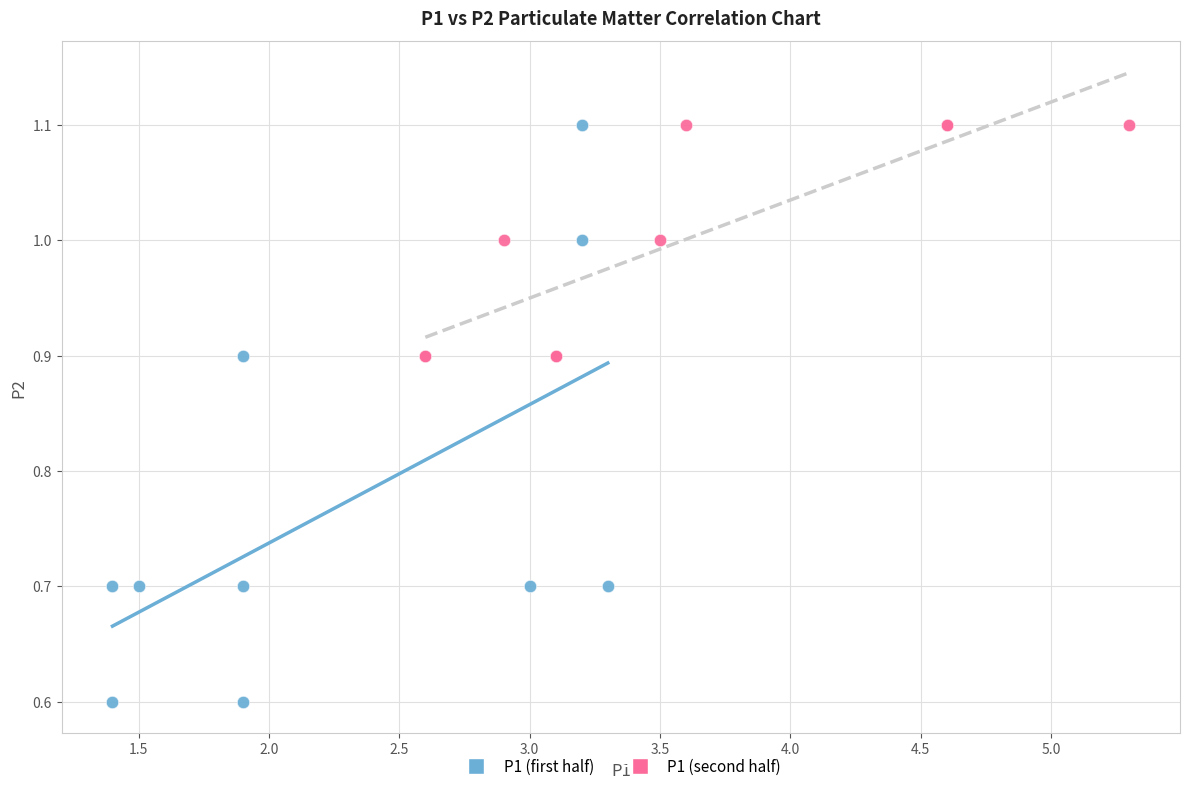

What are all the series names shown in the legend?

P1 (first half), P1 (second half)